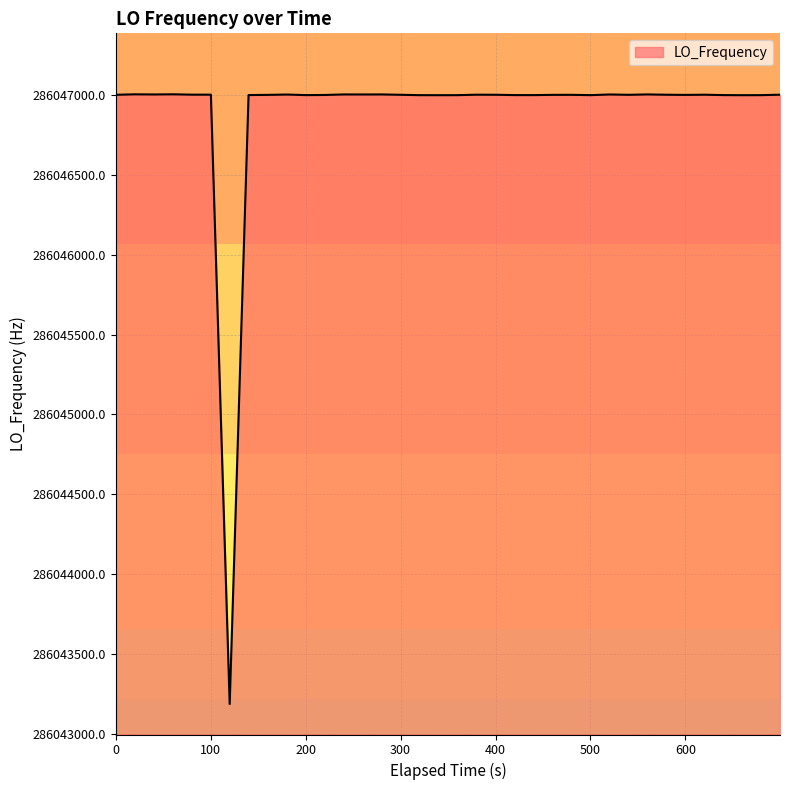

What is the smallest value displayed?

286043187.8